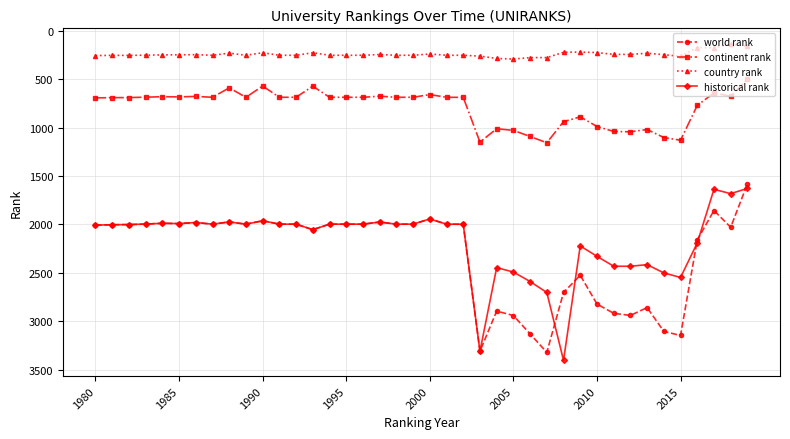

True or false: historical rank has more than 1 interior local peaks.

True